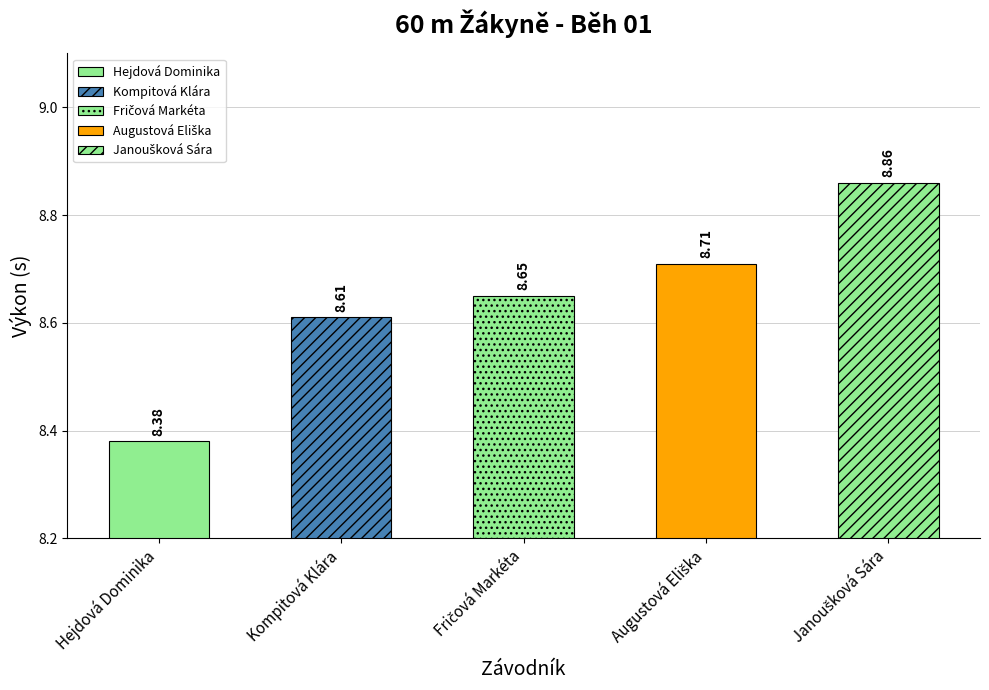

List the labels in order of value, largest first.

Janoušková Sára, Augustová Eliška, Fričová Markéta, Kompitová Klára, Hejdová Dominika